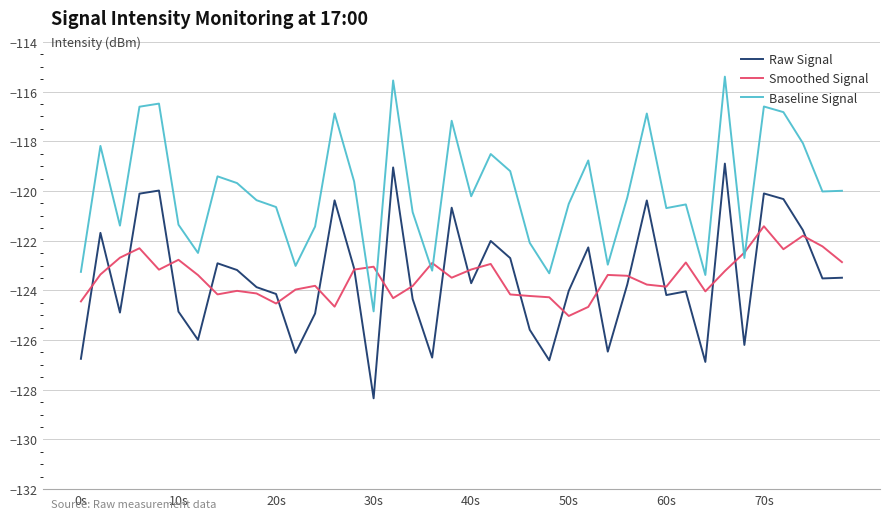

What is the greatest value displayed?

-115.4